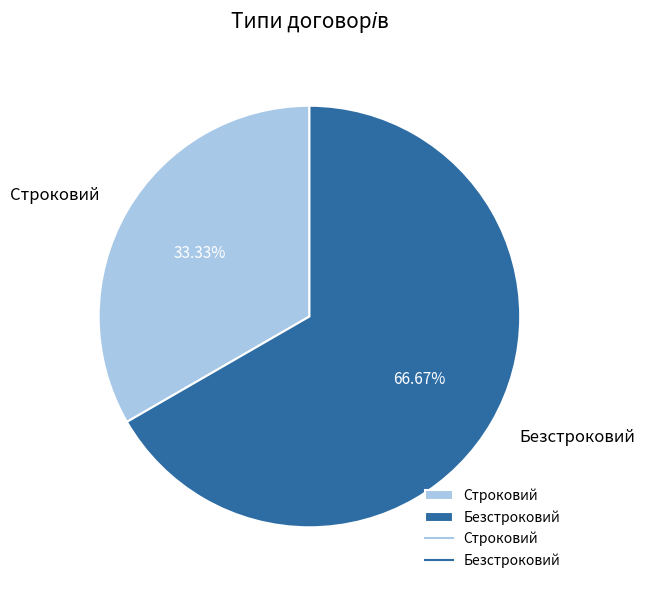

Which category has the smallest portion of the pie?

Строковий